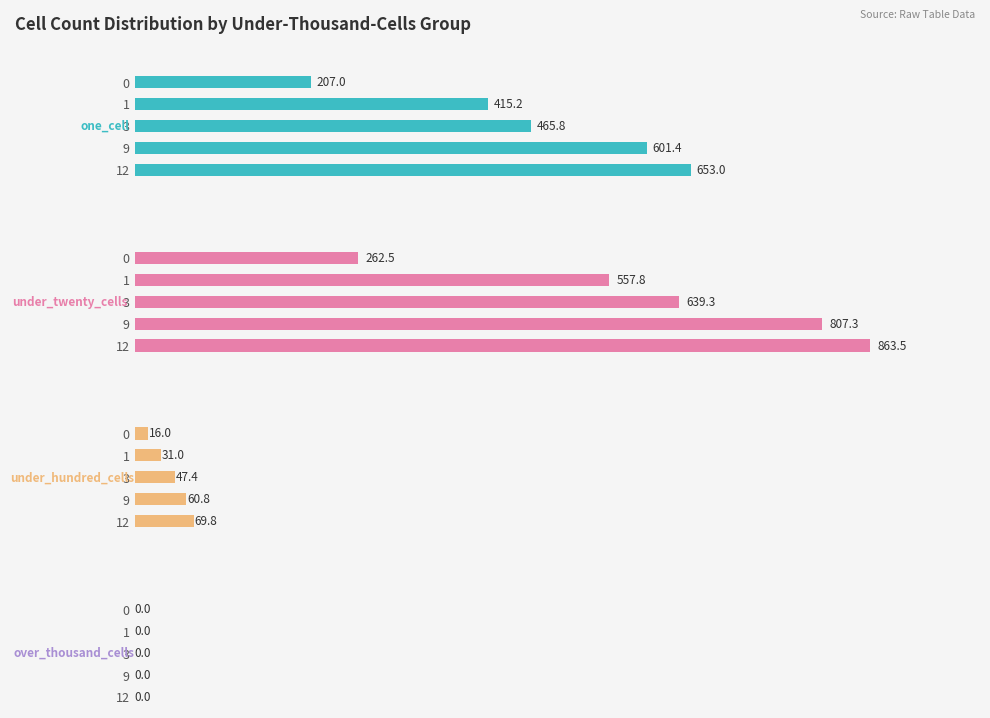

What are all the series names shown in the legend?

one_cell, under_twenty_cells, under_hundred_cells, over_thousand_cells